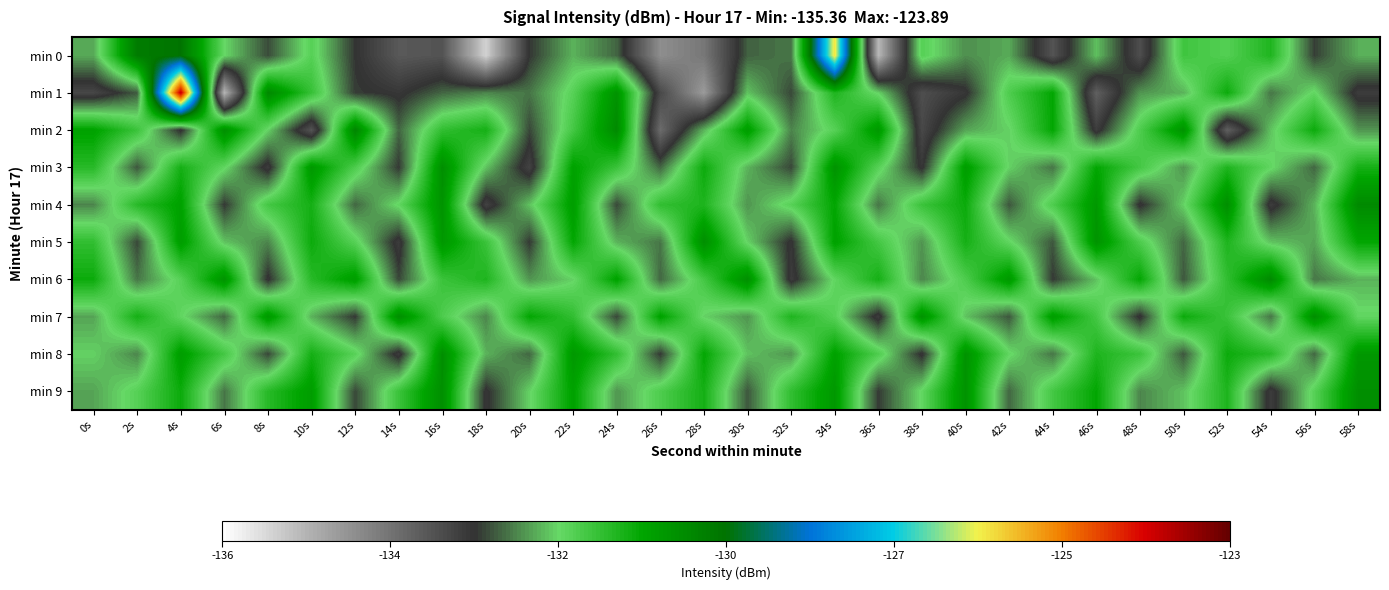

Which has a higher value, 4s or 22s?

4s